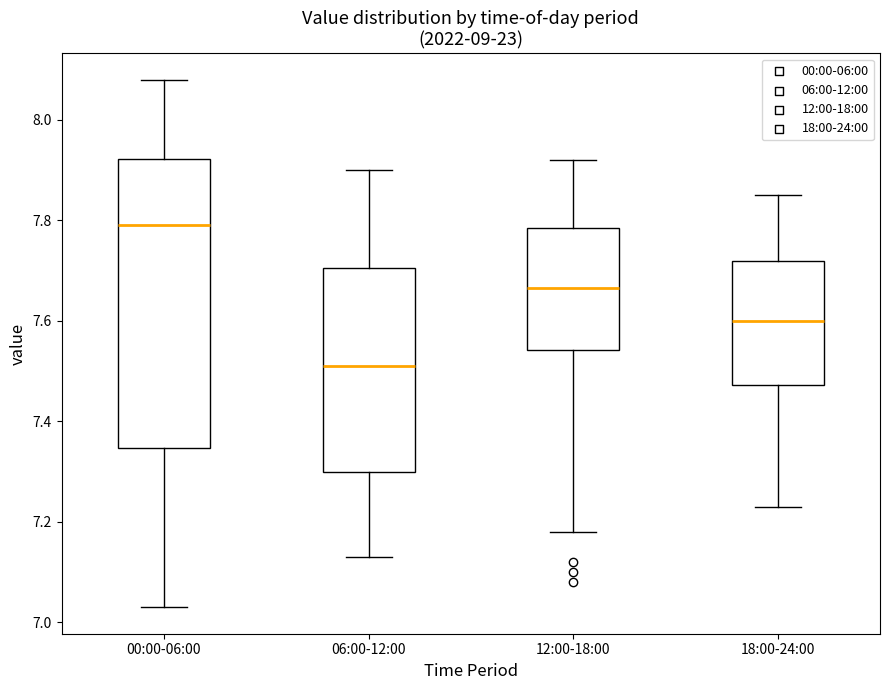

Which box has the highest median line?

00:00-06:00